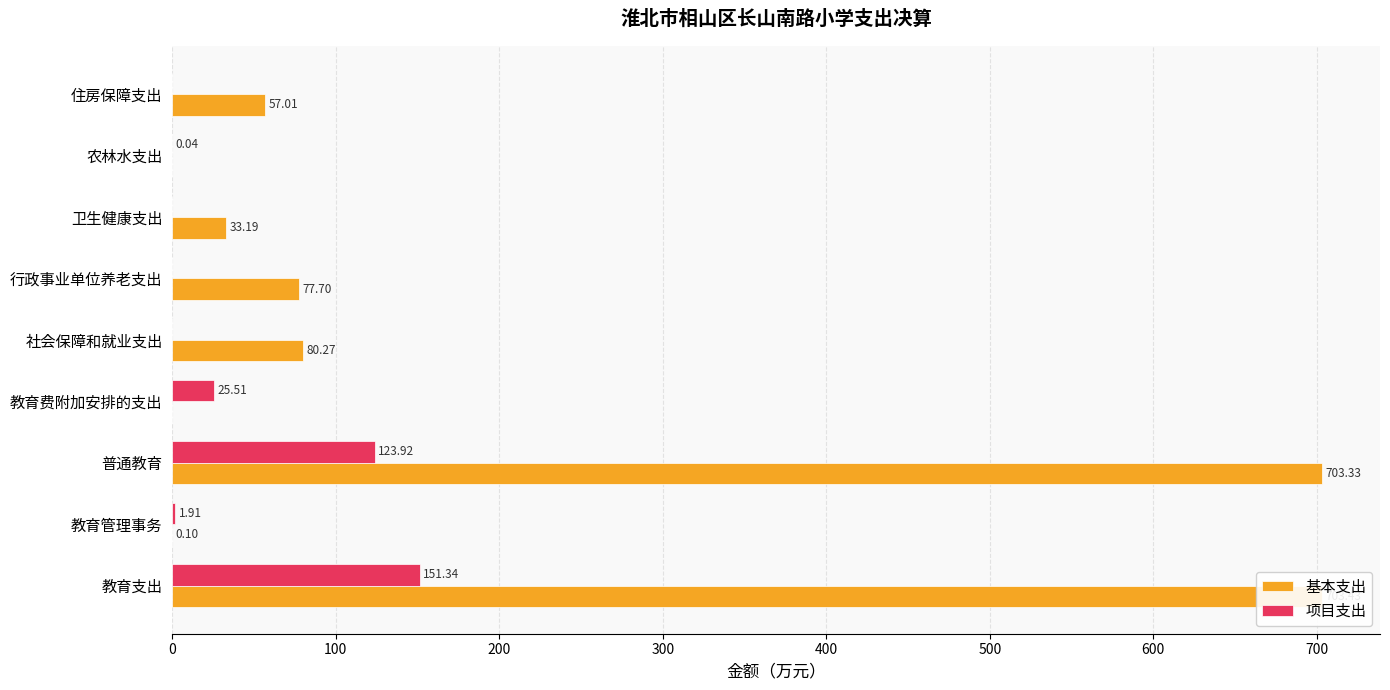

The 基本支出 series shows 13.8 at 卫生健康支出. True or false?

False